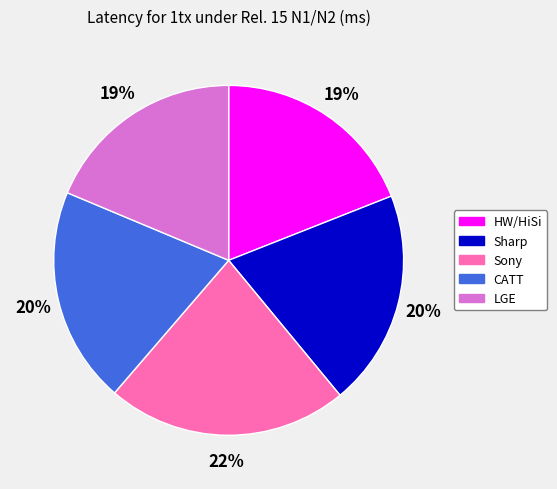

Is there a majority slice in this chart?

No